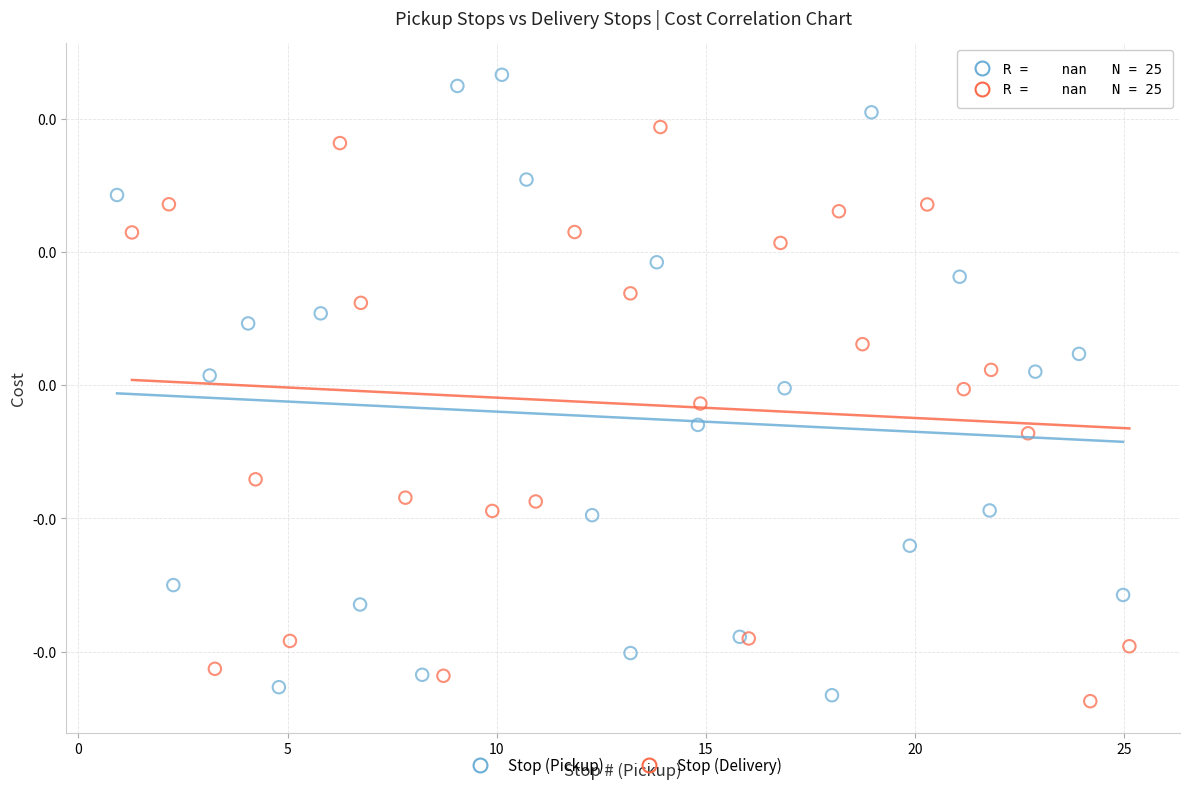

Which series reaches the maximum Y coordinate?

Stop (Pickup)